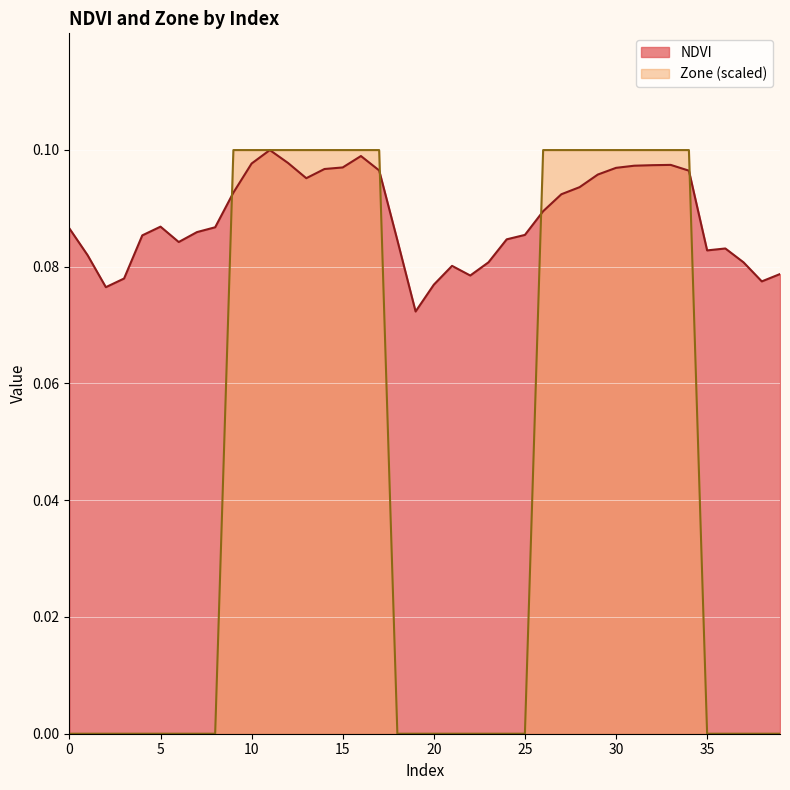

Reading left to right, extract all data points from this chart.

NDVI: 0=0.1	1=0.1	2=0.1	3=0.1	4=0.1	5=0.1	6=0.1	7=0.1	8=0.1	9=0.1	10=0.1	11=0.1	12=0.1	13=0.1	14=0.1	15=0.1	16=0.1	17=0.1	18=0.1	19=0.1	20=0.1	21=0.1	22=0.1	23=0.1	24=0.1	25=0.1	26=0.1	27=0.1	28=0.1	29=0.1	30=0.1	31=0.1	32=0.1	33=0.1	34=0.1	35=0.1	36=0.1	37=0.1	38=0.1	39=0.1
Zone: 0=0.0	1=0.0	2=0.0	3=0.0	4=0.0	5=0.0	6=0.0	7=0.0	8=0.0	9=0.1	10=0.1	11=0.1	12=0.1	13=0.1	14=0.1	15=0.1	16=0.1	17=0.1	18=0.0	19=0.0	20=0.0	21=0.0	22=0.0	23=0.0	24=0.0	25=0.0	26=0.1	27=0.1	28=0.1	29=0.1	30=0.1	31=0.1	32=0.1	33=0.1	34=0.1	35=0.0	36=0.0	37=0.0	38=0.0	39=0.0